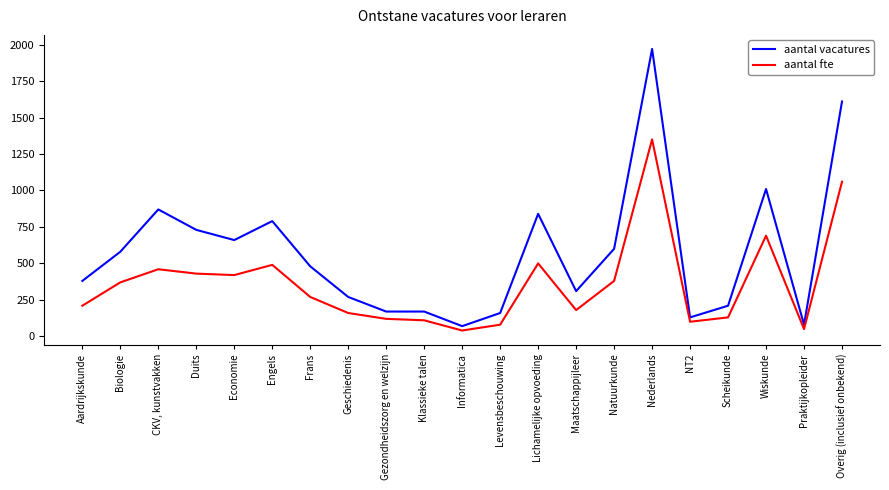

What is the sum of all aantal vacatures values?

12090